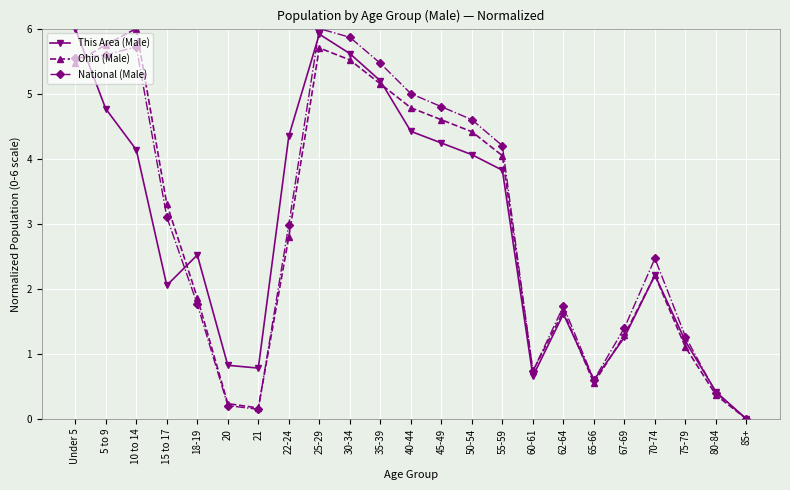

At which category is the sum across all series the highest?

25-29